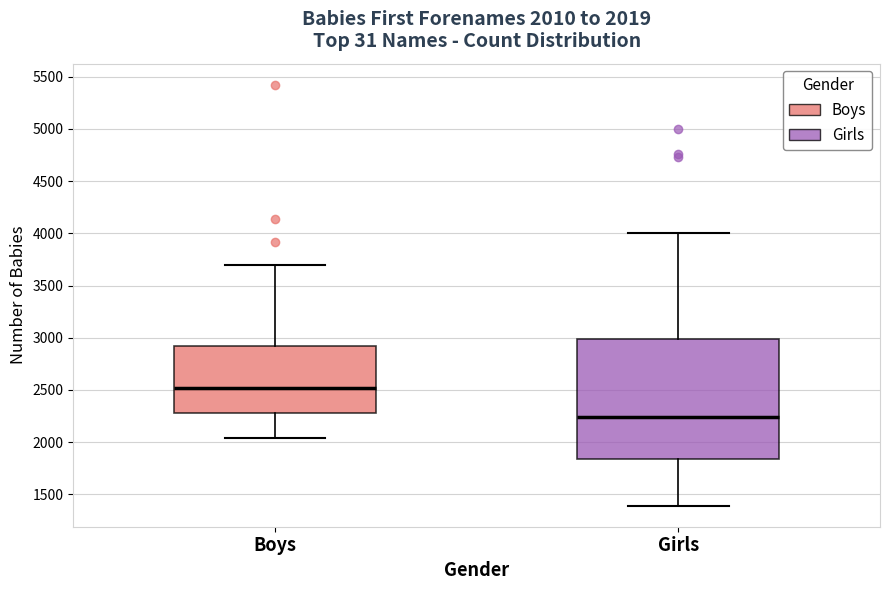

Comparing the boxes themselves (not the whiskers), which one is the tallest?

Girls